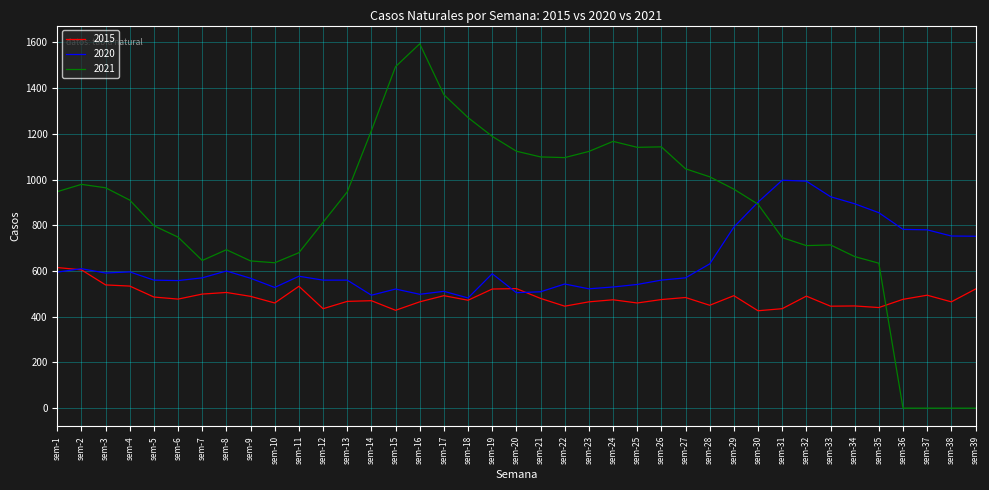

Which series changed the most between sem-13 and sem-25?

2021